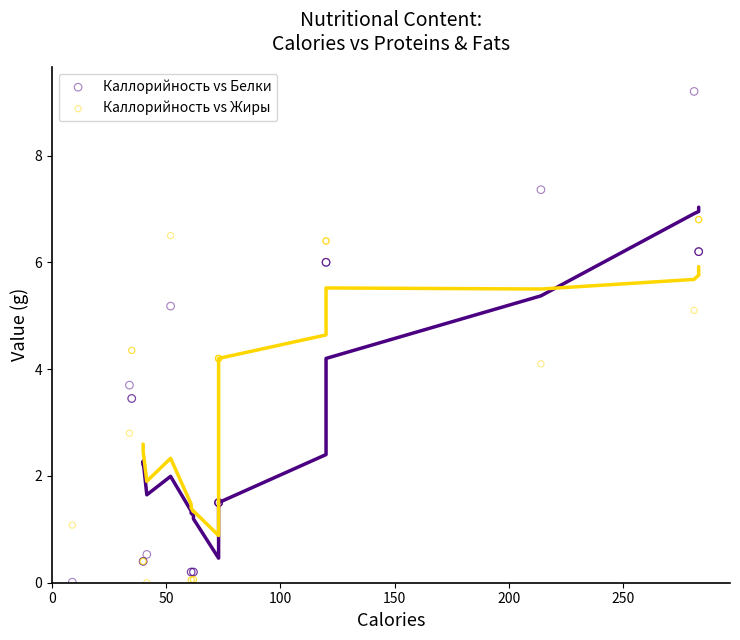

In the Каллорийность vs Жиры series, what Y value is closest to 3?

2.8